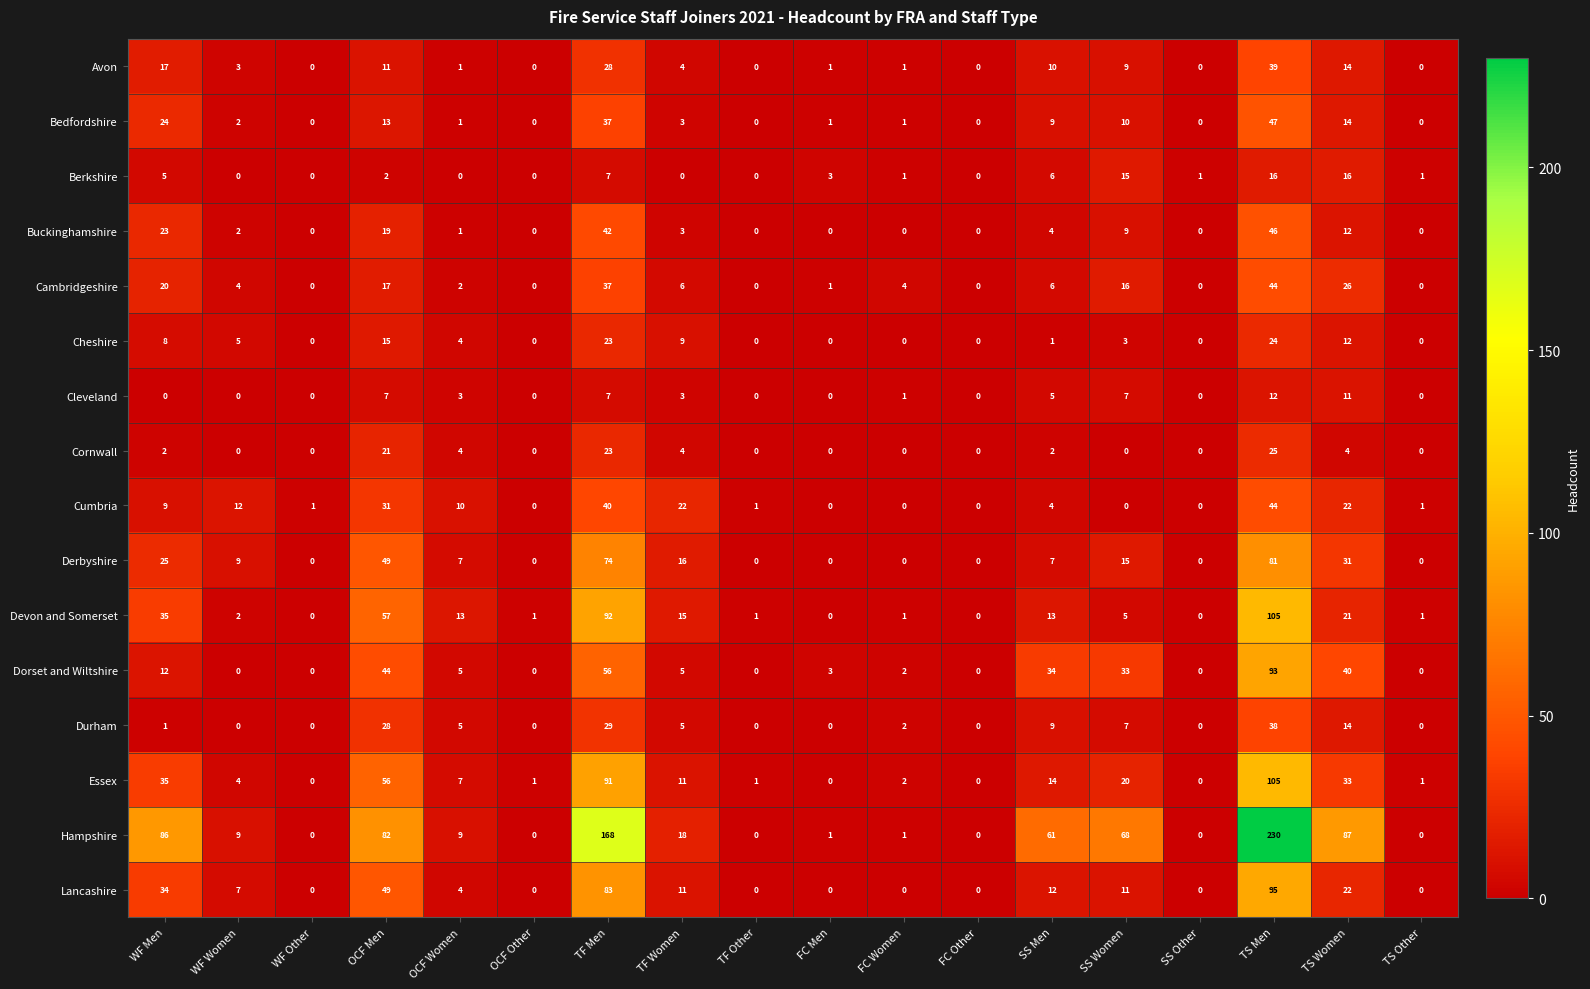

What is the difference between the maximum and minimum values in the Cheshire series?

24